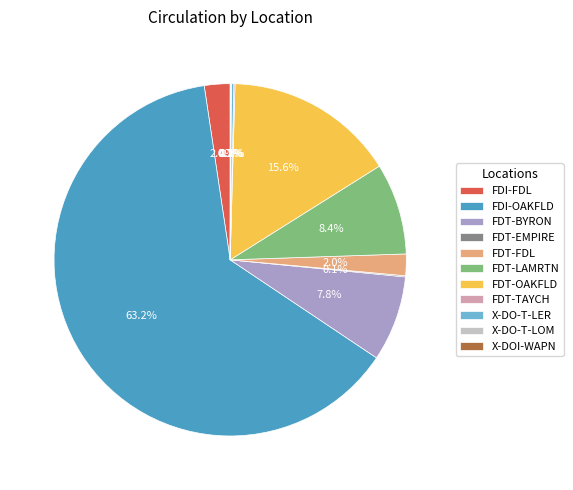

What is the majority slice?

FDI-OAKFLD